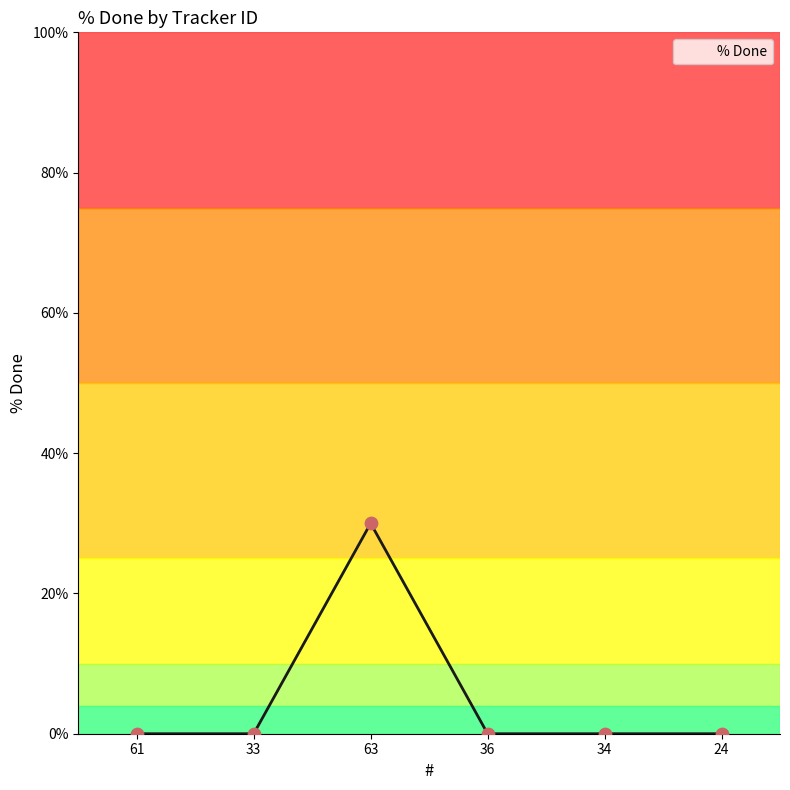

What is the change in value from 63 to 34?

-30